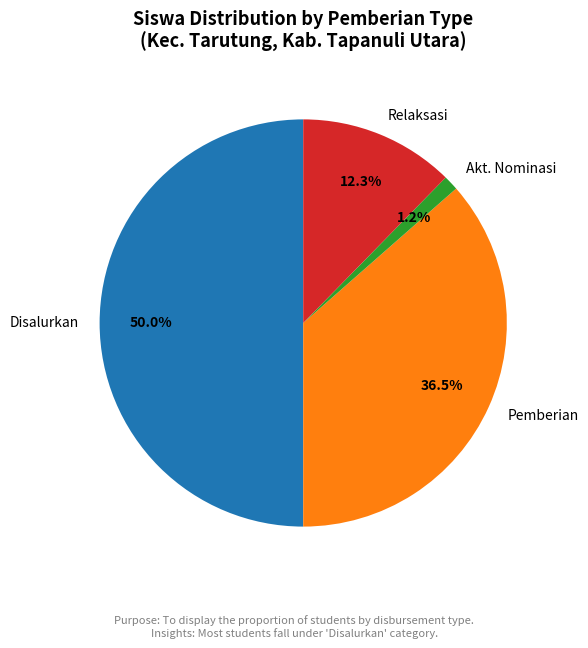

Is Pemberian the majority of the pie?

No